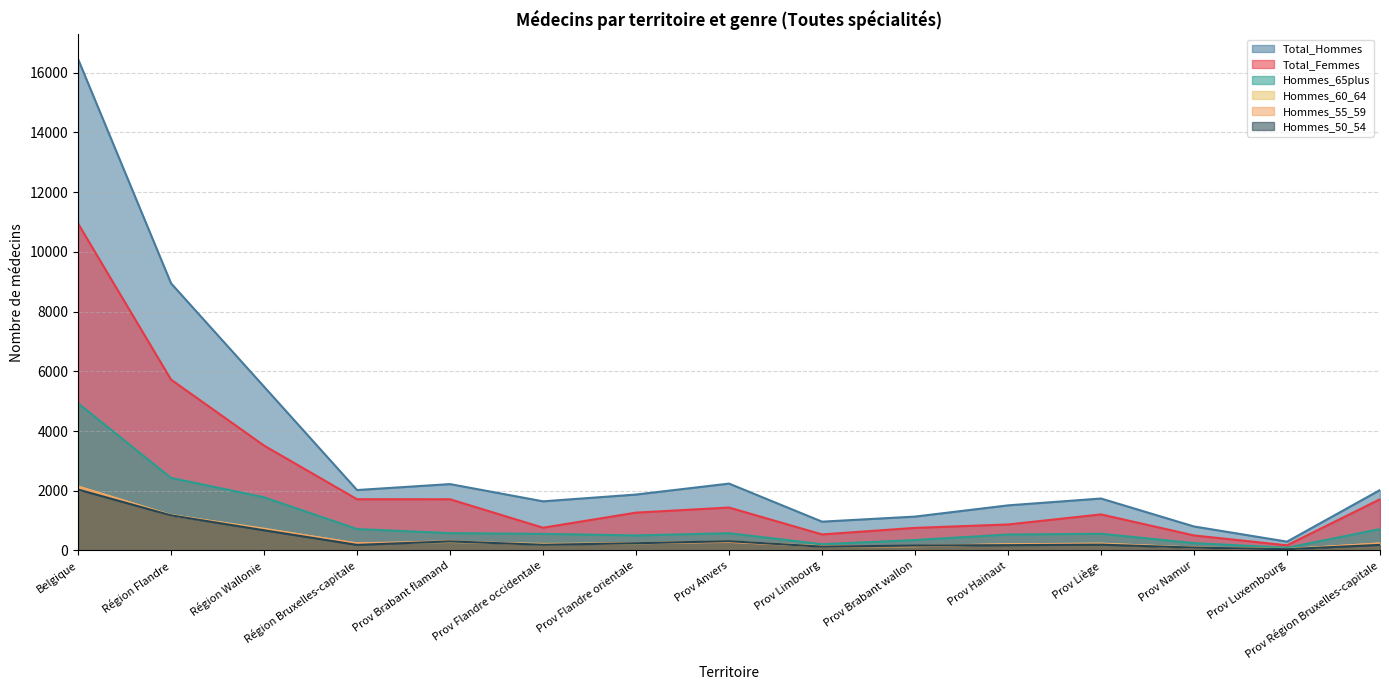

At how many categories does at least one series exceed 9981?

1